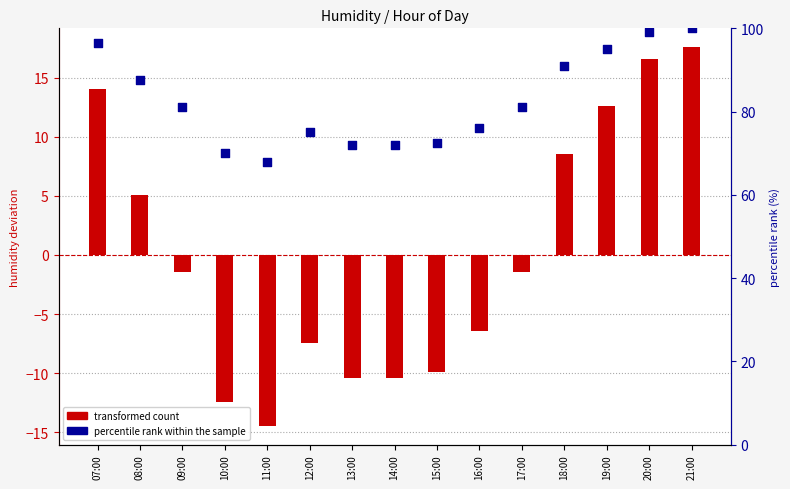

Which series reaches the maximum Y coordinate?

percentile rank within the sample